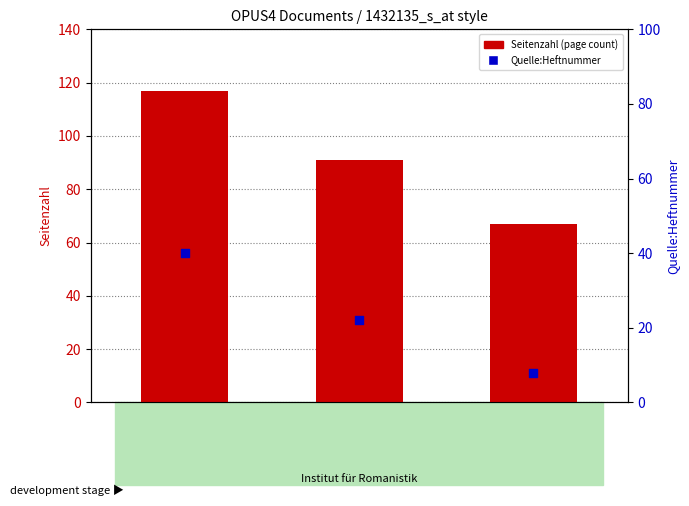

At how many categories does at least one series exceed 102?

1